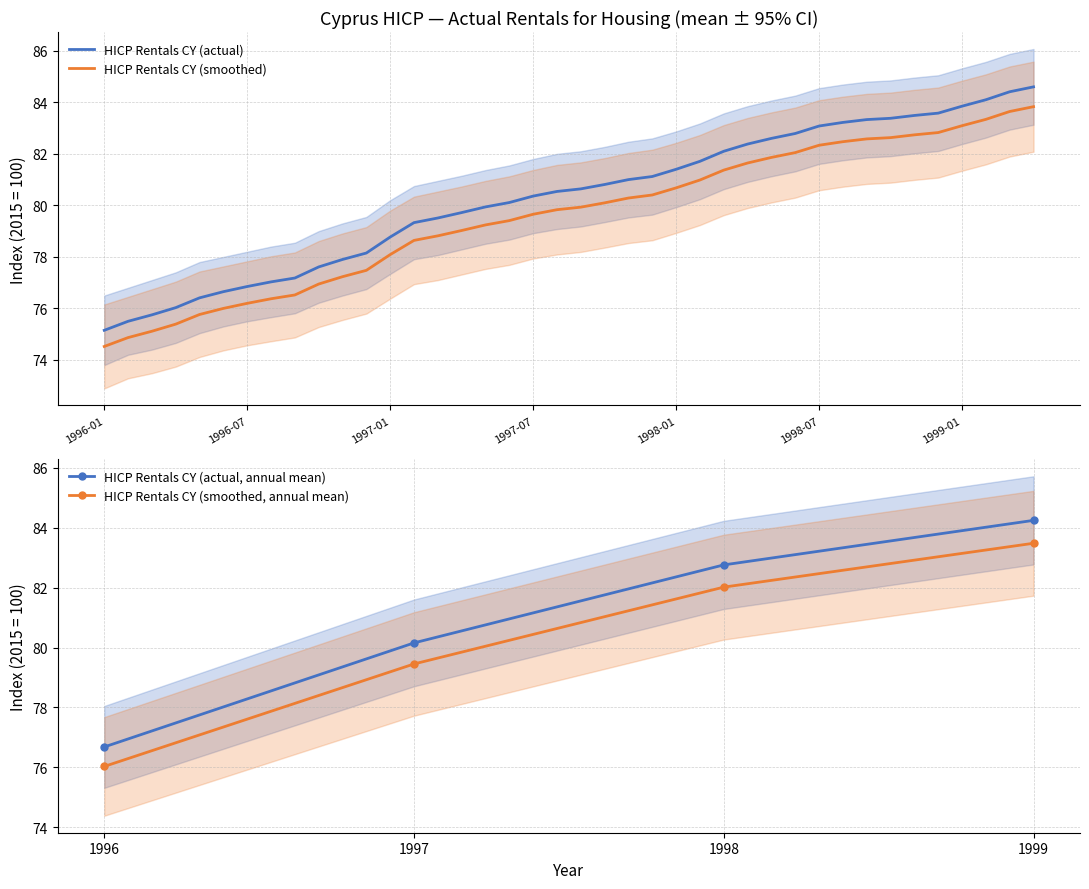

Which label corresponds to the smallest value in the chart?

1996-01